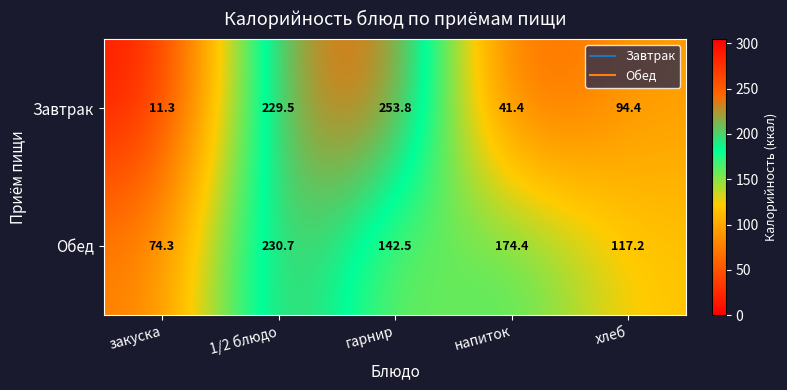

How many series are shown in this chart?

2